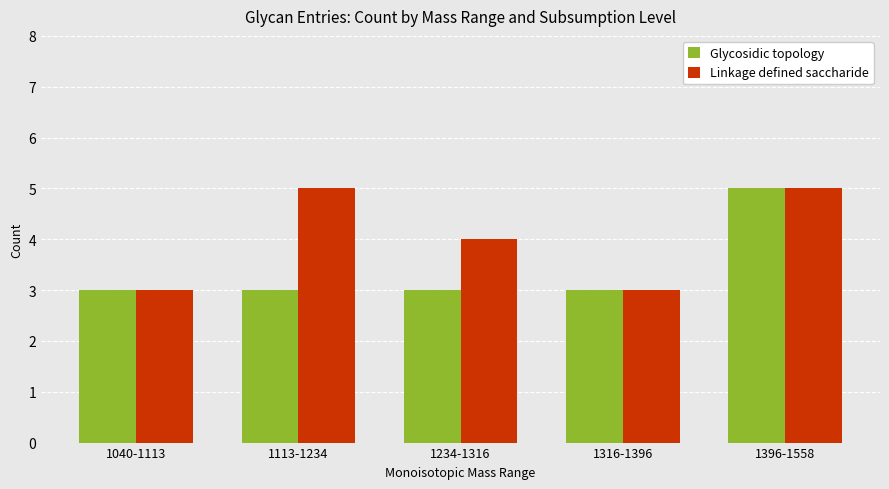

What is the difference between the maximum and minimum values in the Linkage defined saccharide series?

2